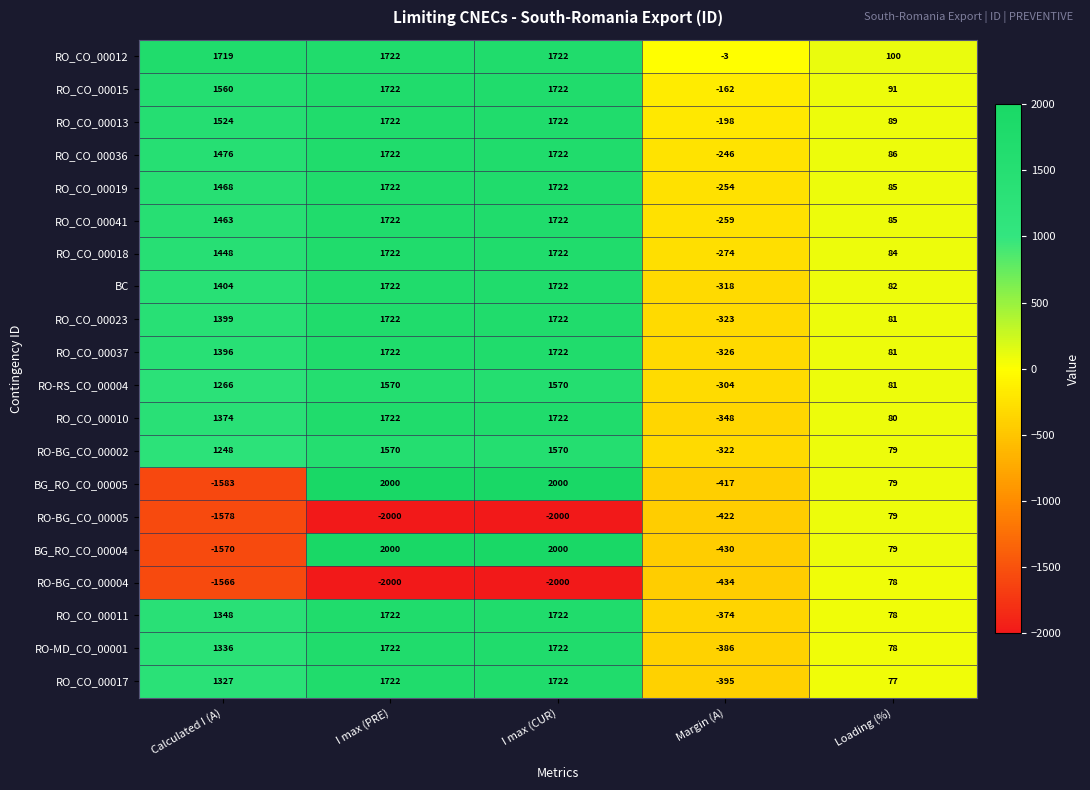

Count the number of categories in the chart.

5